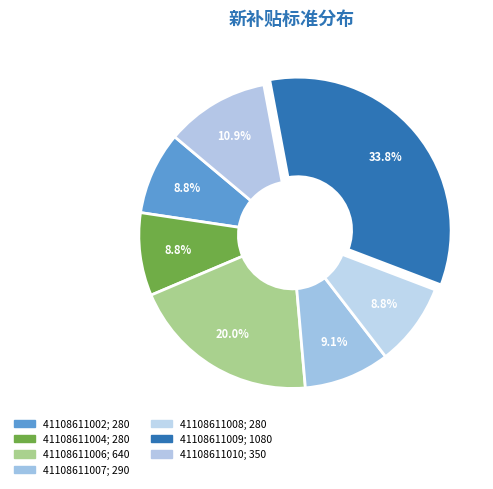

What is the change in value from 41108611007 to 41108611010?

+60